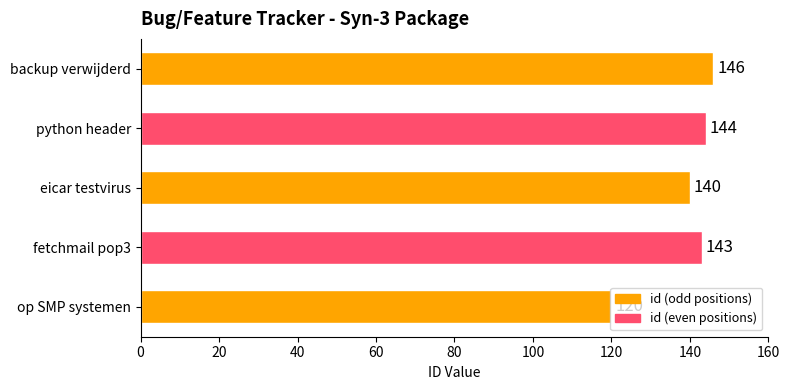

The chart shows a value of 60 at backup verwijderd. True or false?

False